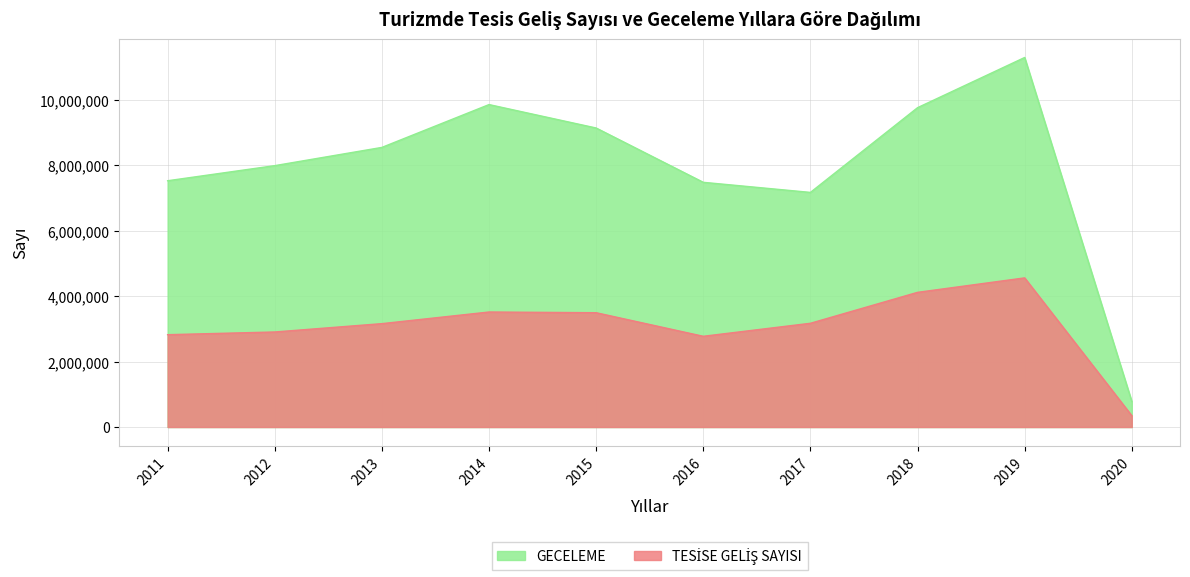

What is the value of the GECELEME point at the 4th from the left?

9862462